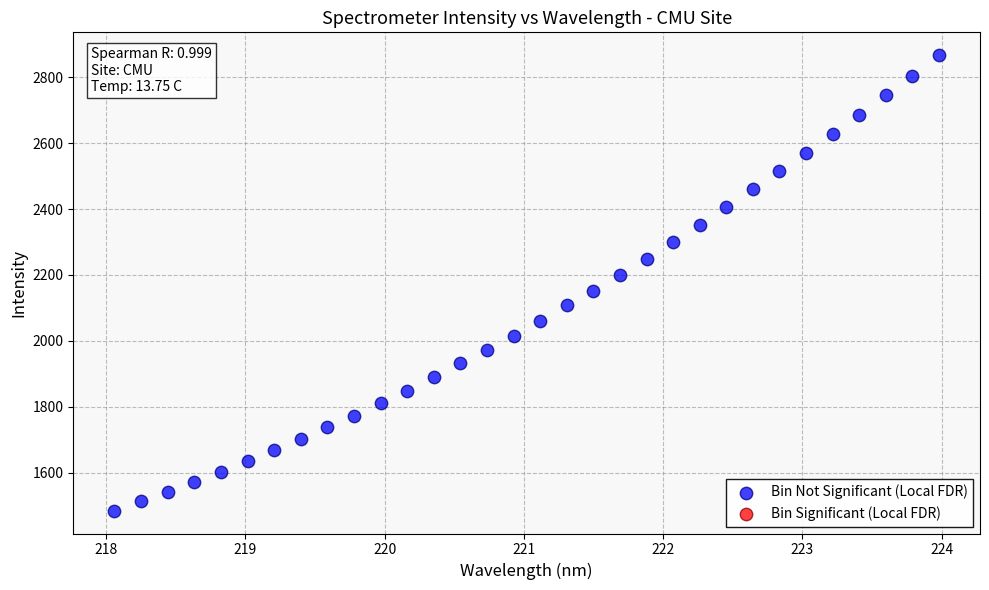

What is the range of Y values (max minus min)?

1381.8